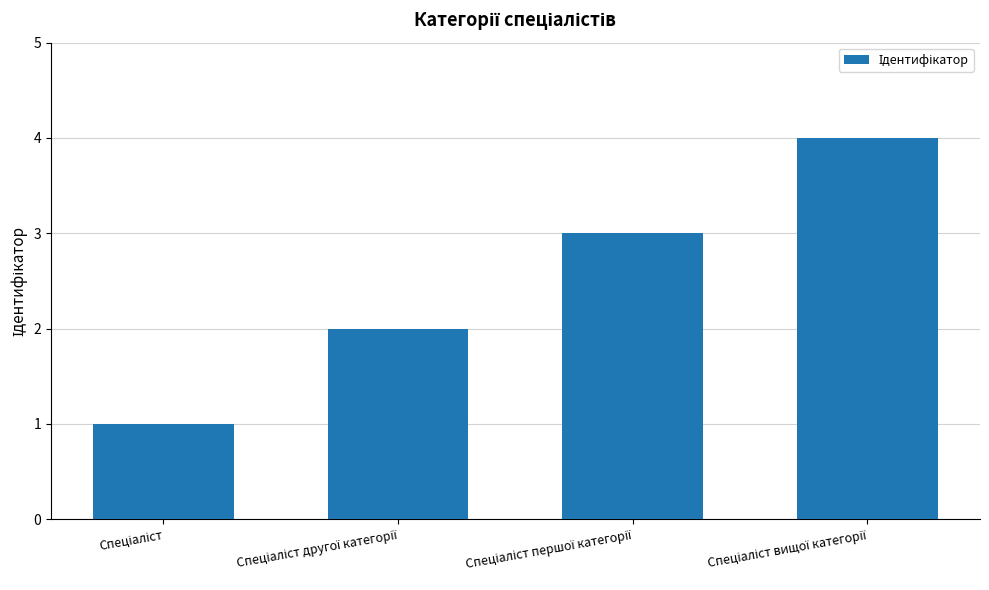

What is the sum of all values?

10